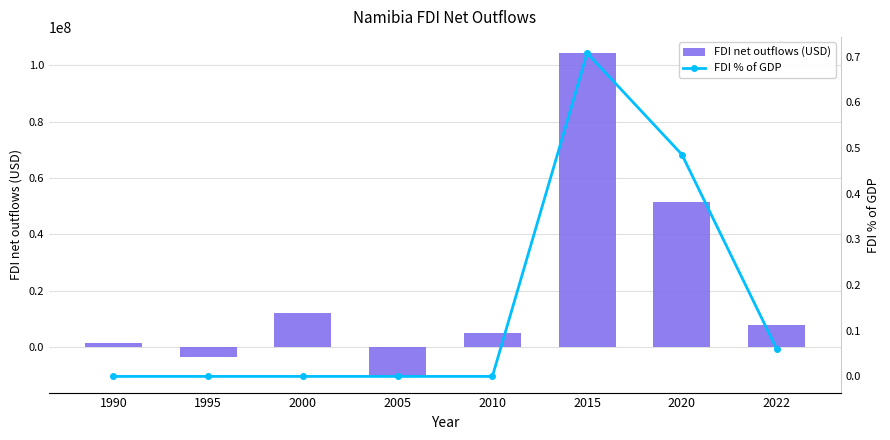

What is the difference between the maximum and minimum values in the FDI net outflows (USD) series?

114709001.8